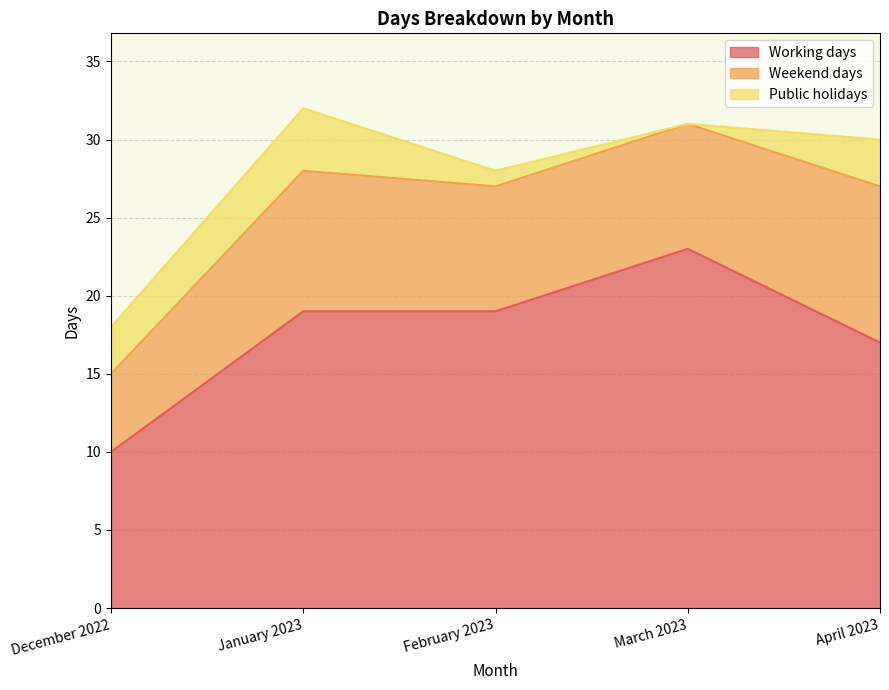

Count the Public holidays values in the range 1 to 3.

3